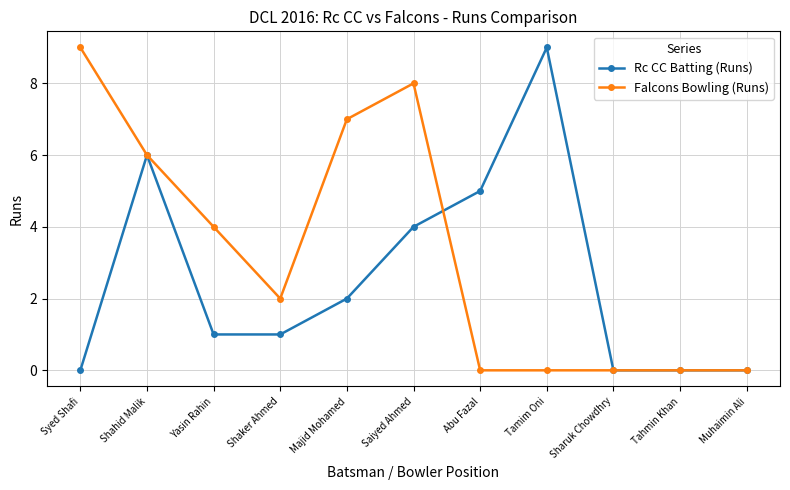

Rank the series by their average value, from lowest to highest.

Rc CC Batting (Runs), Falcons Bowling (Runs)